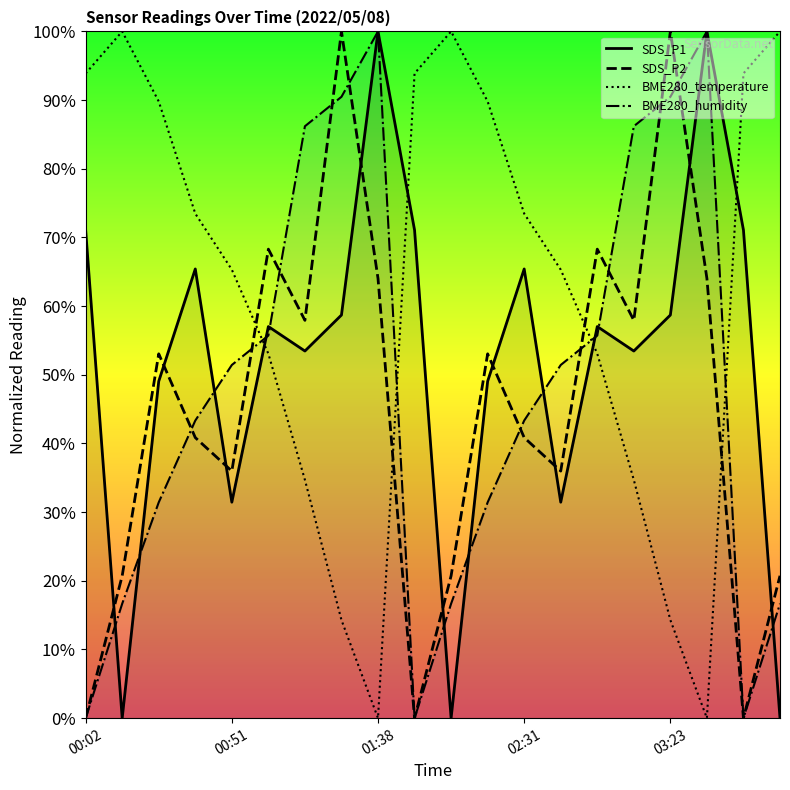

Does the chart display data point markers on the line(s)?

No